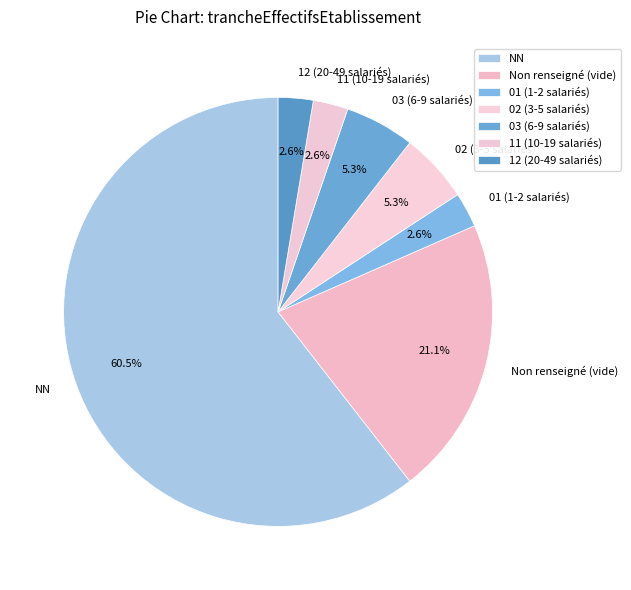

Which slice represents more than half of the pie?

NN